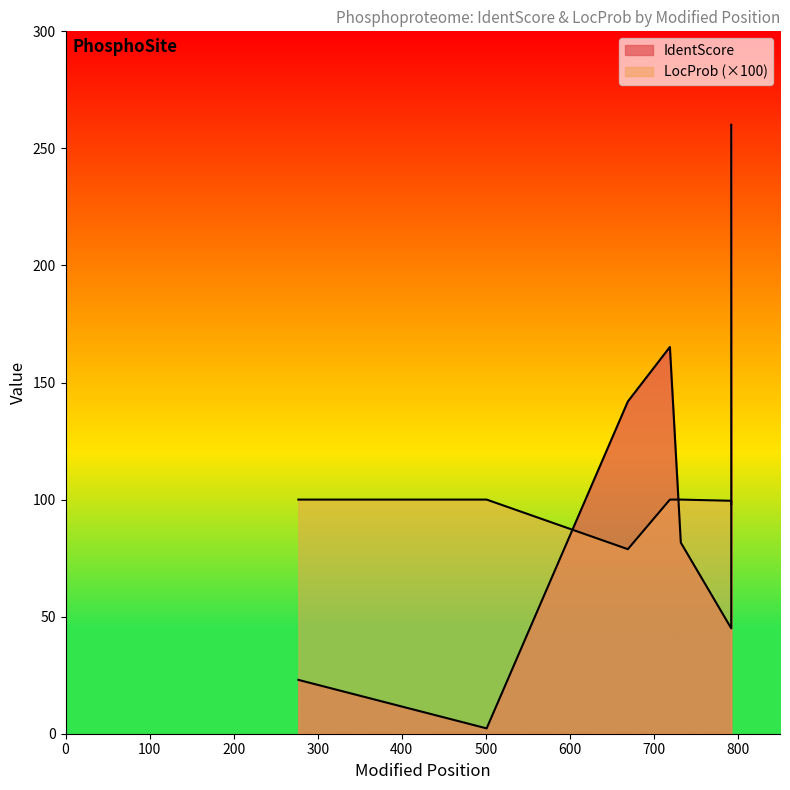

The value of IdentScore at 732 is 81.6. True or false?

True